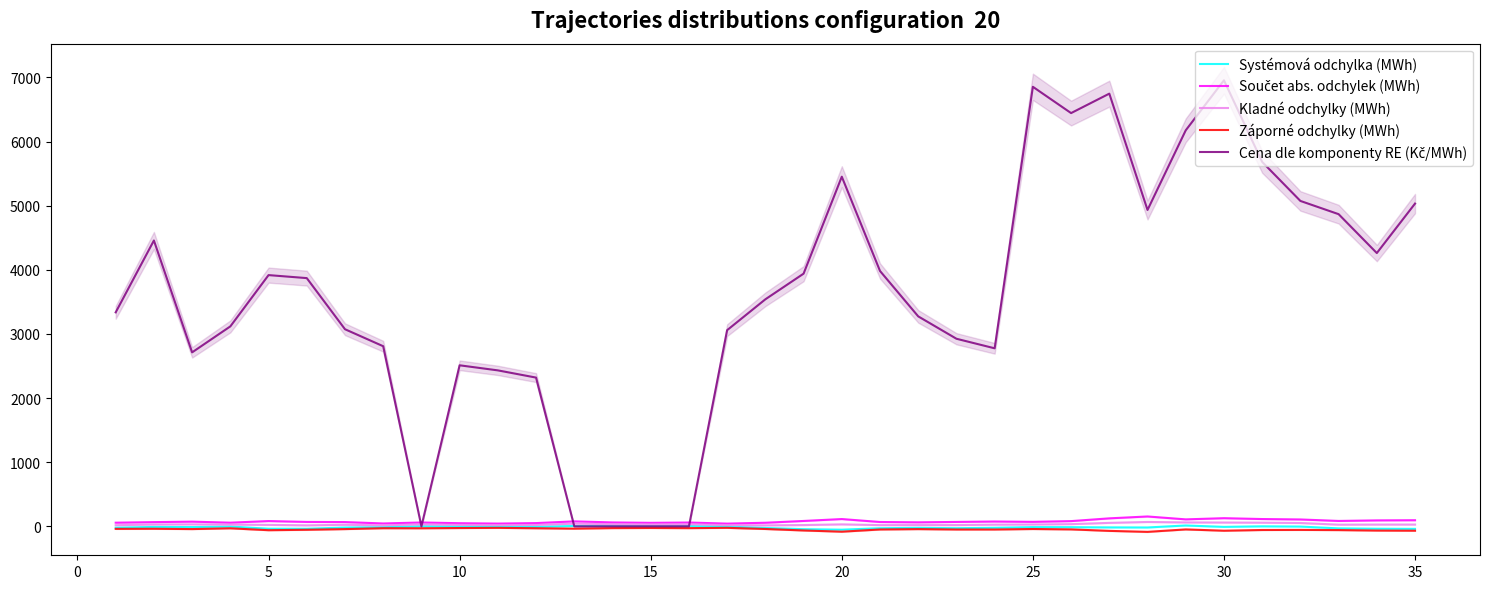

The Kladné odchylky (MWh) series shows 31.2 at 5. True or false?

True